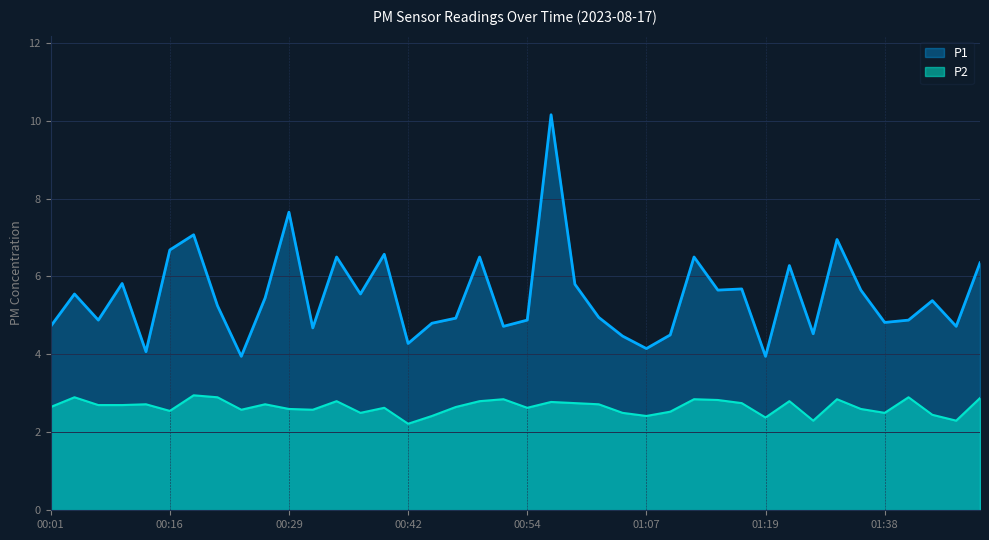

True or false: P1 and P2 intersect in this chart.

False